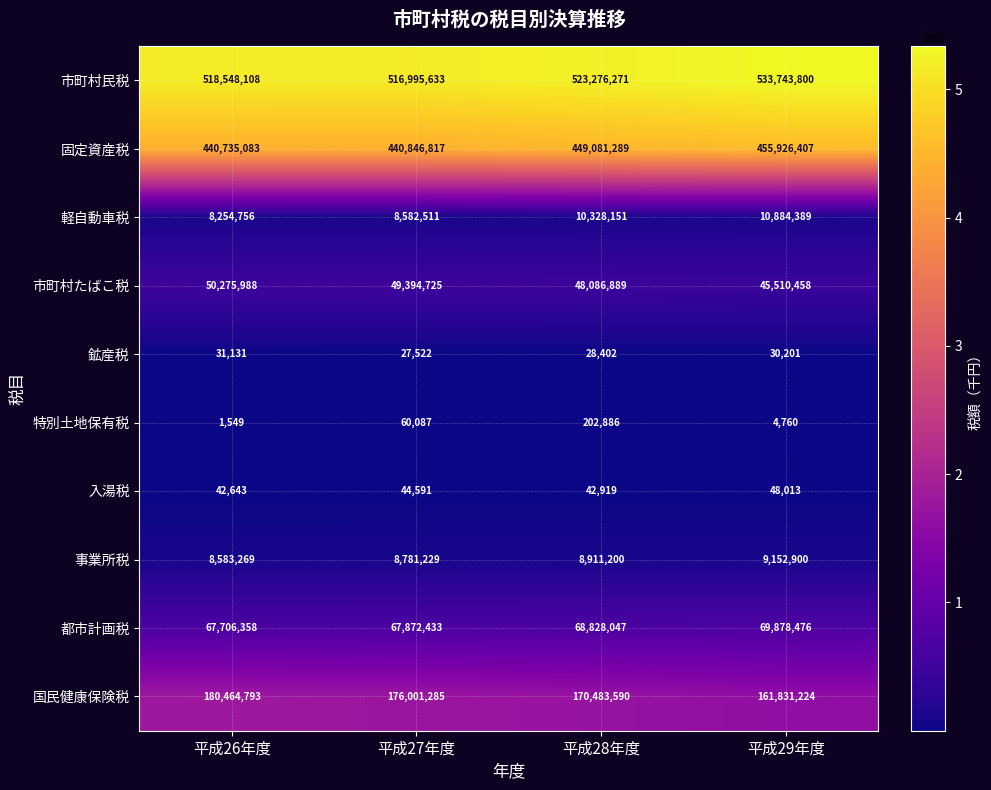

Which series has the widest spread of values?

国民健康保険税